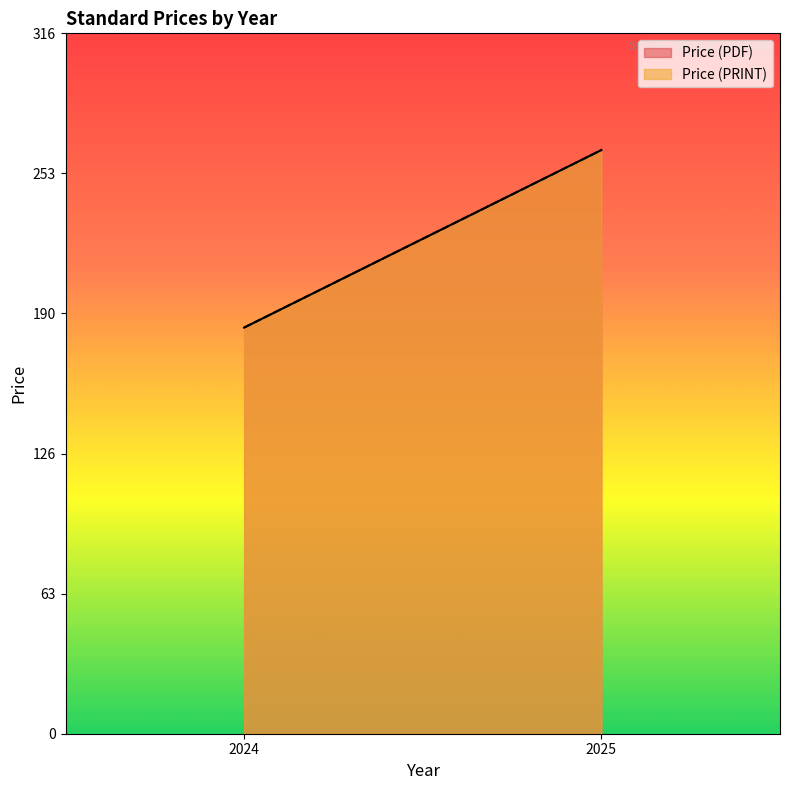

Is it true that Price (PRINT) equals 147.1 at 2024?

False